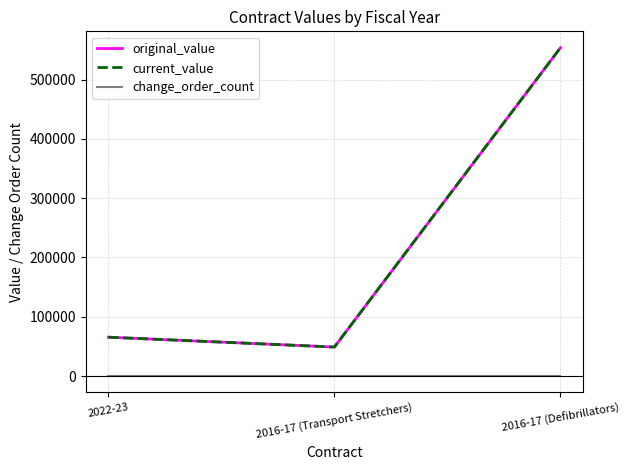

True or false: original_value has a value of 27106.1 at 2016-17 (Transport Stretchers).

False